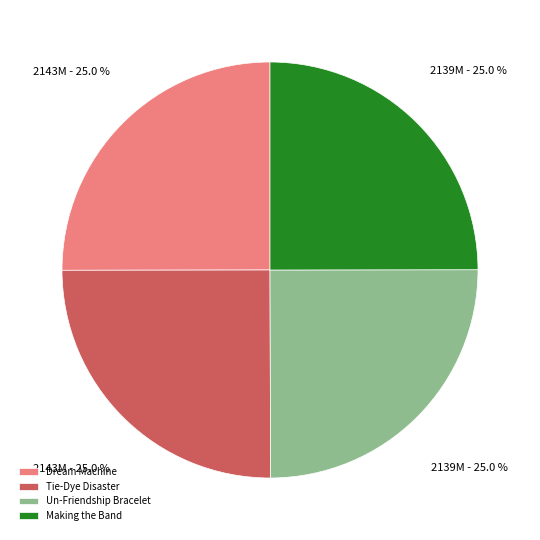

True or false: Tie-Dye Disaster accounts for 15% of the total.

False